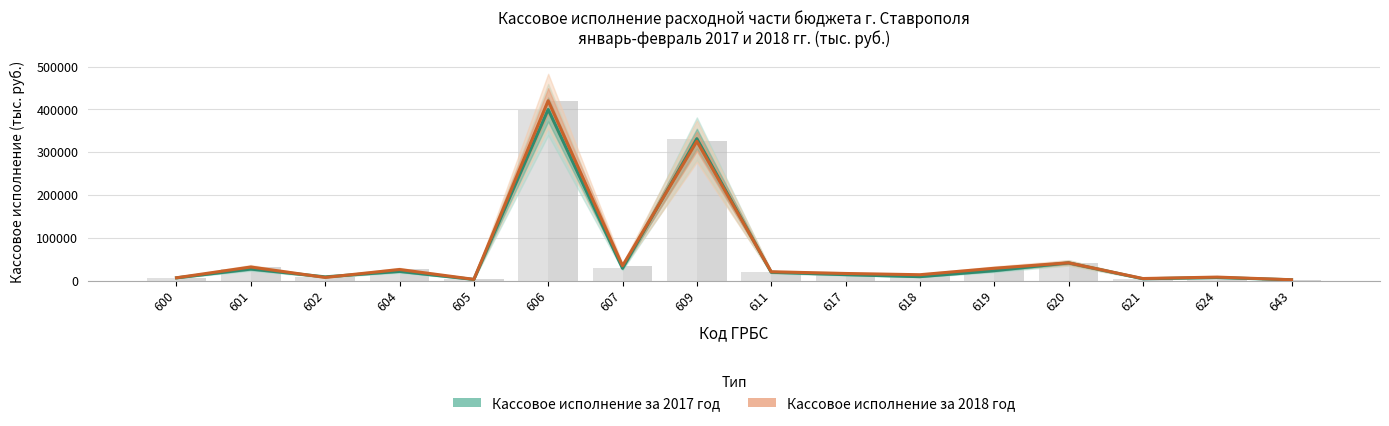

What is the total value across all series at 619?

51645